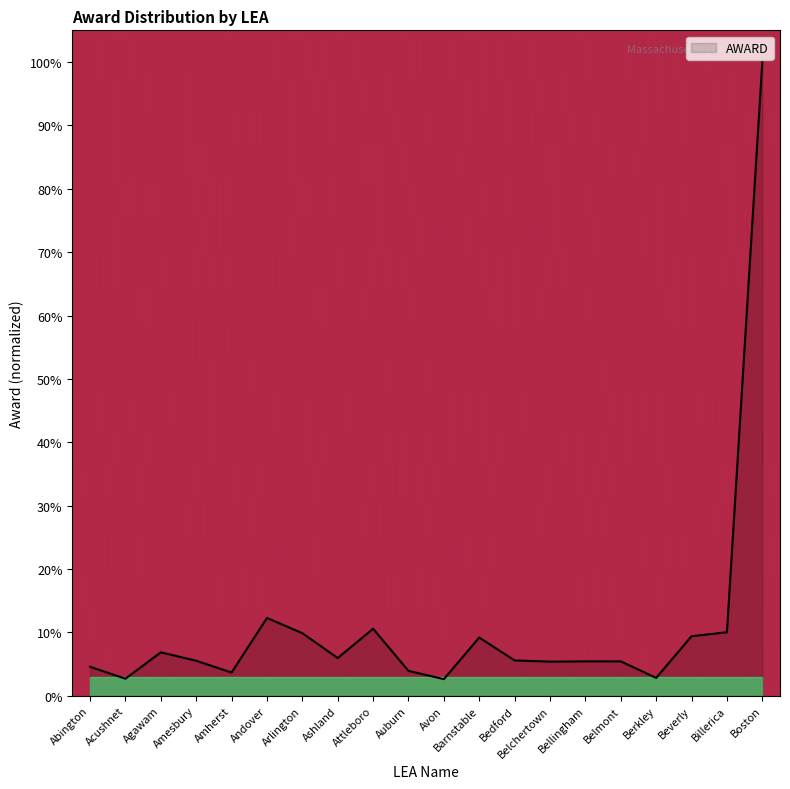

Where does the data first go above 5?

Agawam